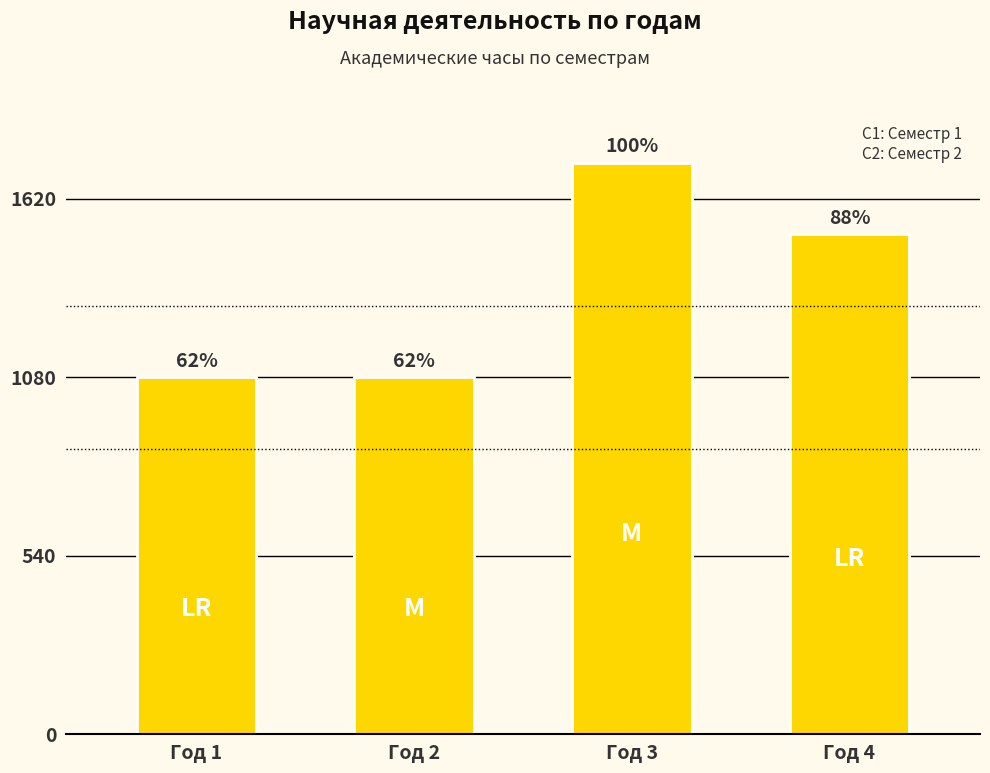

How many bars are there in total?

4